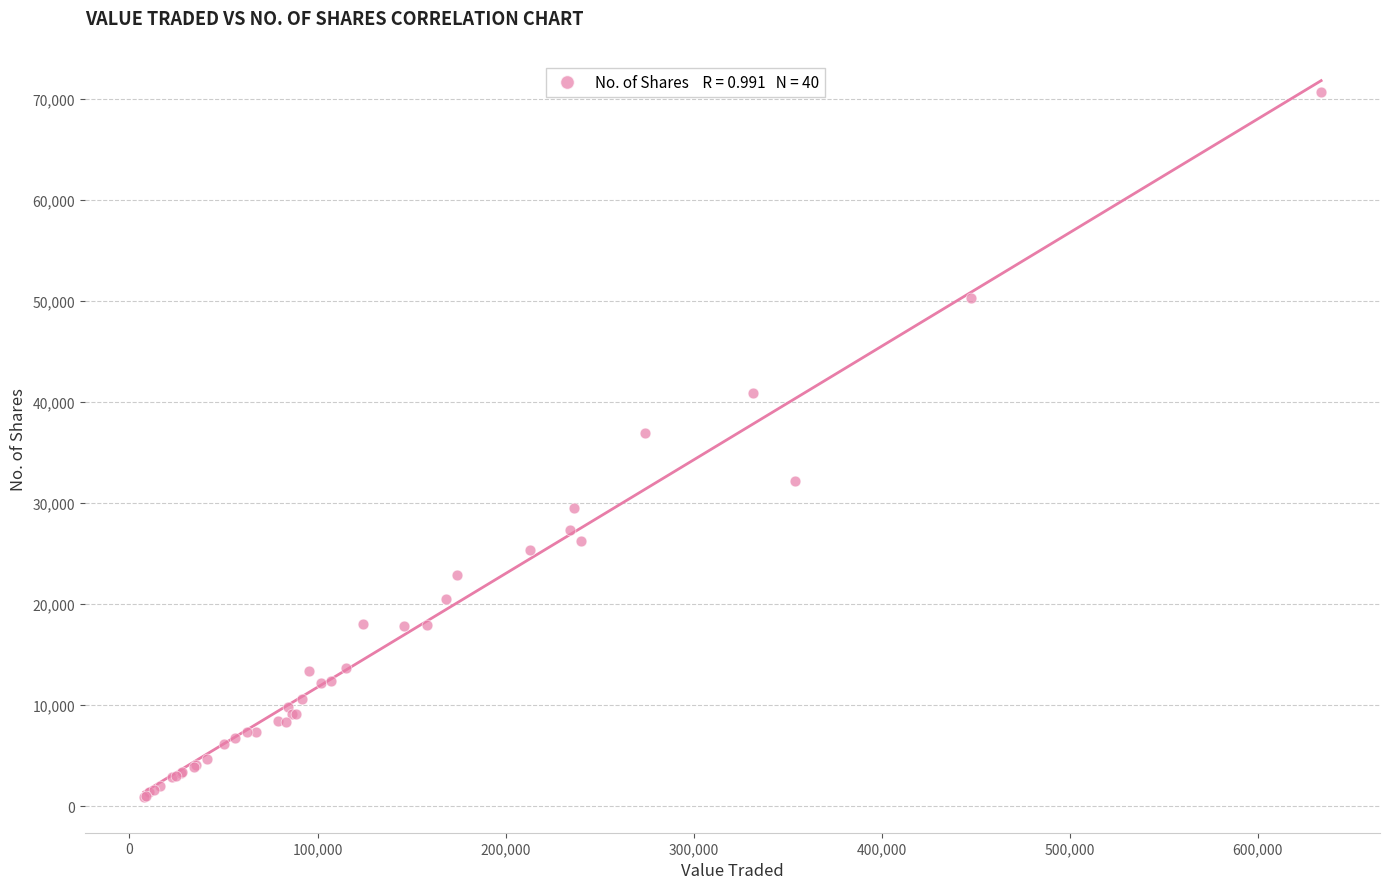

What Y value in the scatter plot is closest to 35796?

36930